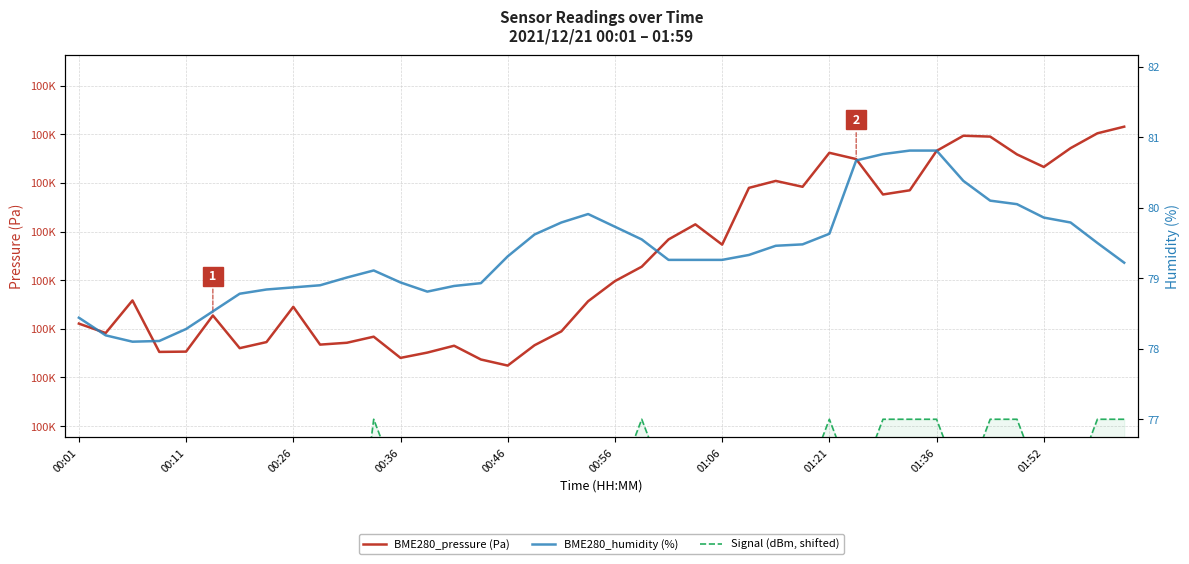

What is the maximum value for Signal (dBm, shifted)?

77.0